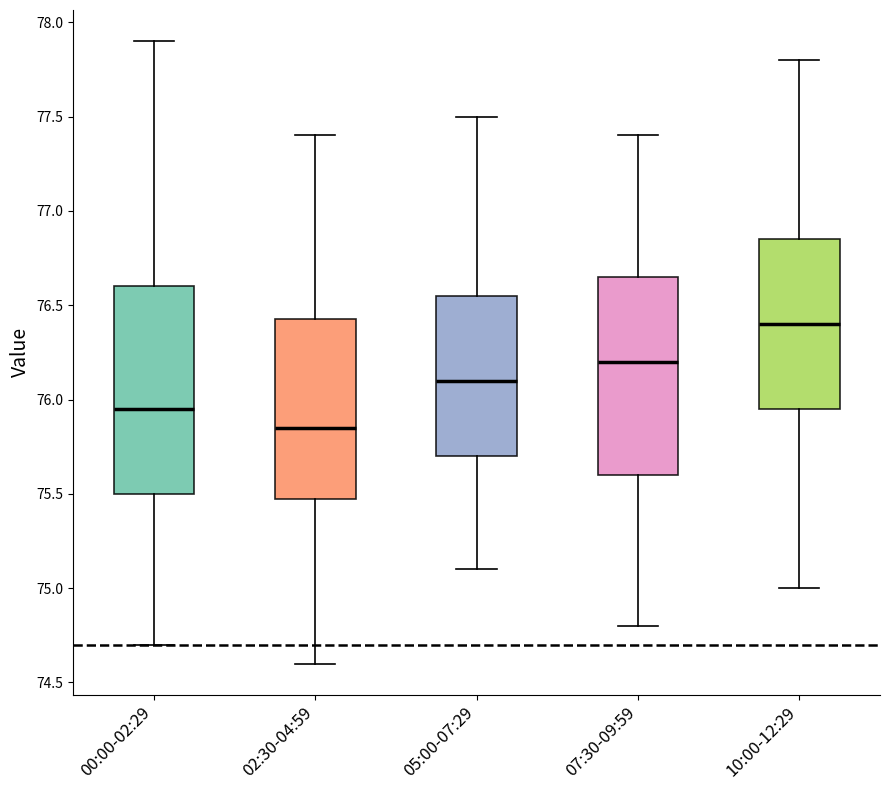

Reading left to right, read every box against the y-axis: the position of its median line, the range the box covers, and the ends of its whiskers. The values are not printed on the chart, so give them approximately, as read against the axis.

00:00-02:29: median 75.95, box 75.50 to 76.60, whiskers 74.70 to 77.90
02:30-04:59: median 75.85, box 75.50 to 76.45, whiskers 74.60 to 77.40
05:00-07:29: median 76.10, box 75.70 to 76.55, whiskers 75.10 to 77.50
07:30-09:59: median 76.20, box 75.60 to 76.65, whiskers 74.80 to 77.40
10:00-12:29: median 76.40, box 75.95 to 76.85, whiskers 75.00 to 77.80